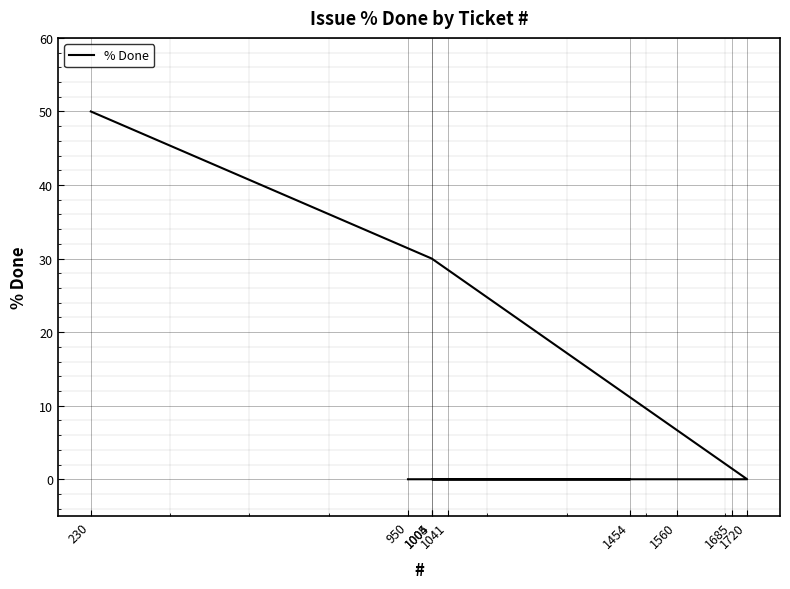

Is it true that the value at 1560 is 0?

True